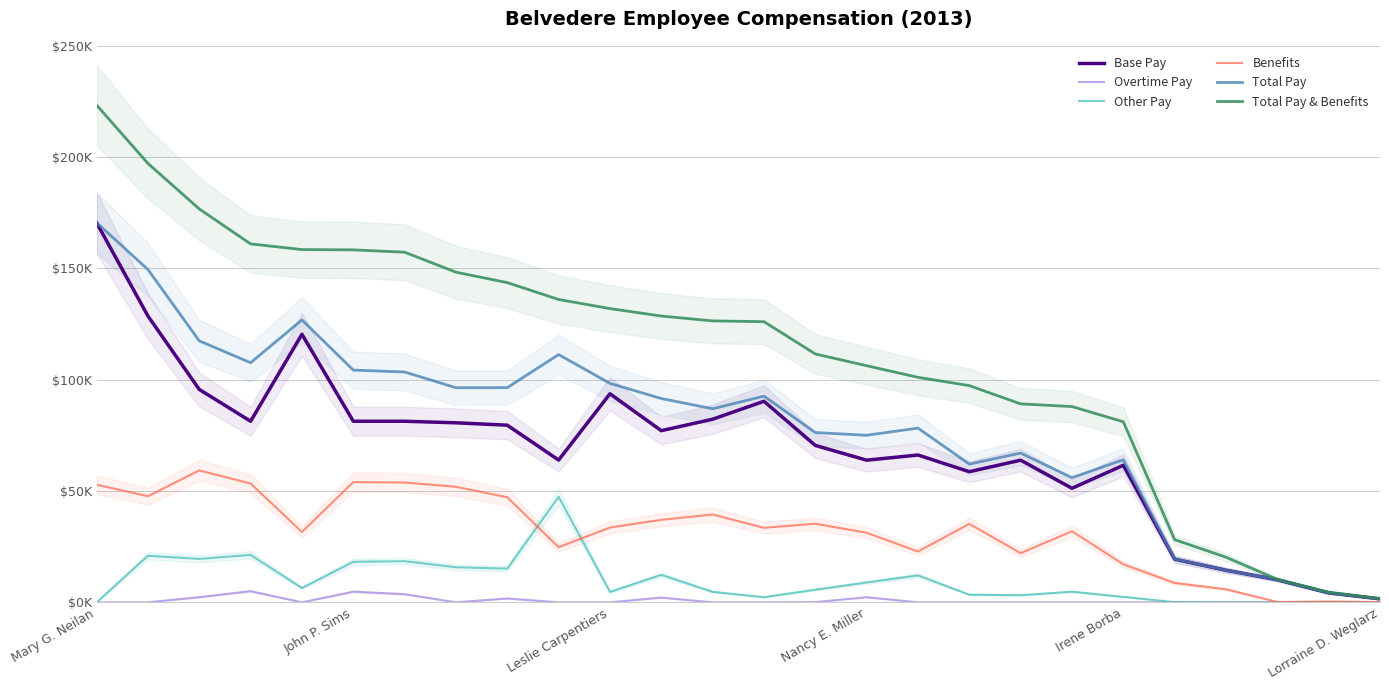

How many lines are shown in the chart?

6